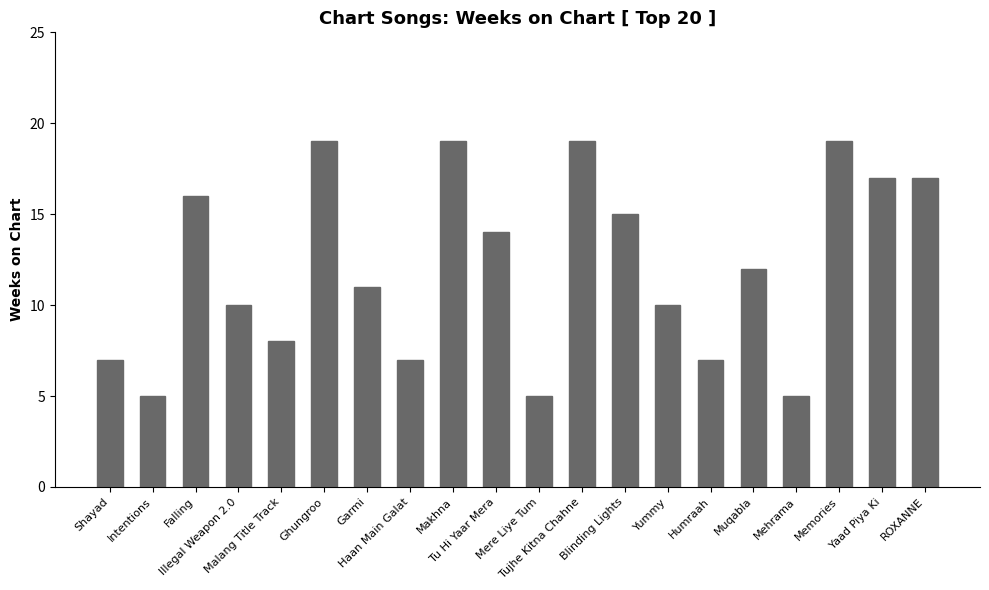

What is the greatest value displayed?

19